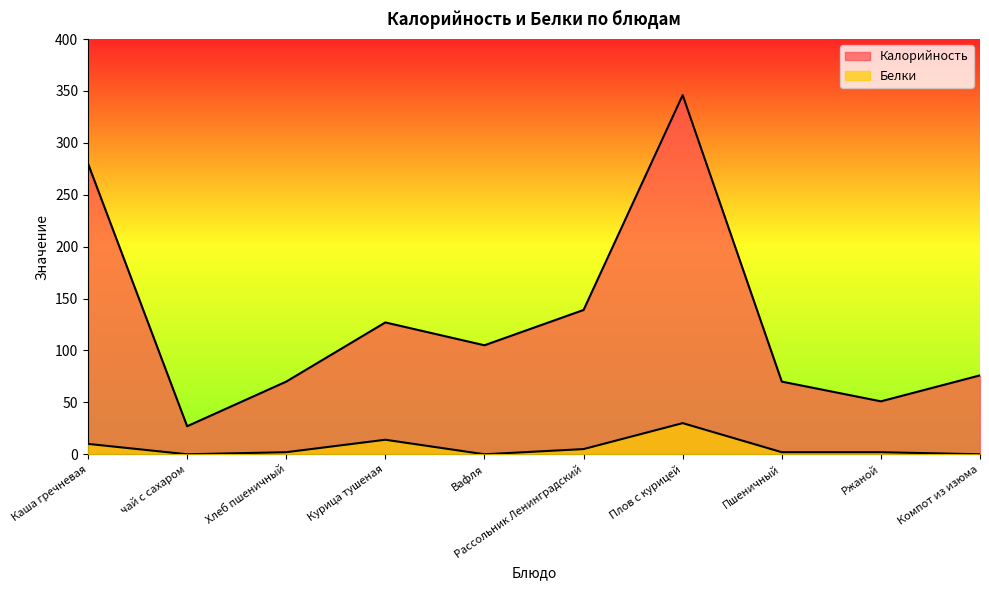

At how many categories does at least one series exceed 227?

2